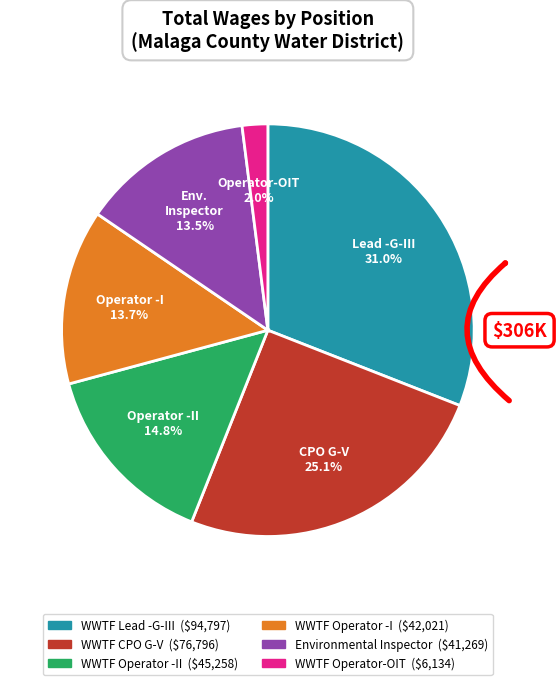

What percentage do Environmental Inspector and WWTF Lead -G-III together represent?

44.4%